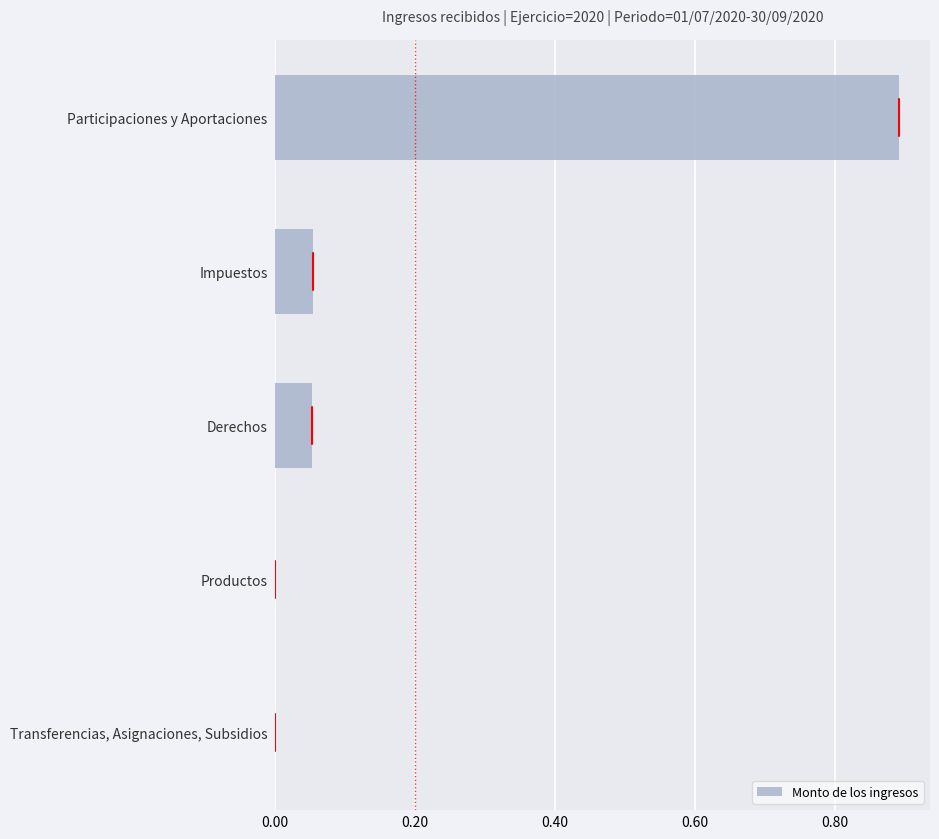

What is the sum of all values?

1.0